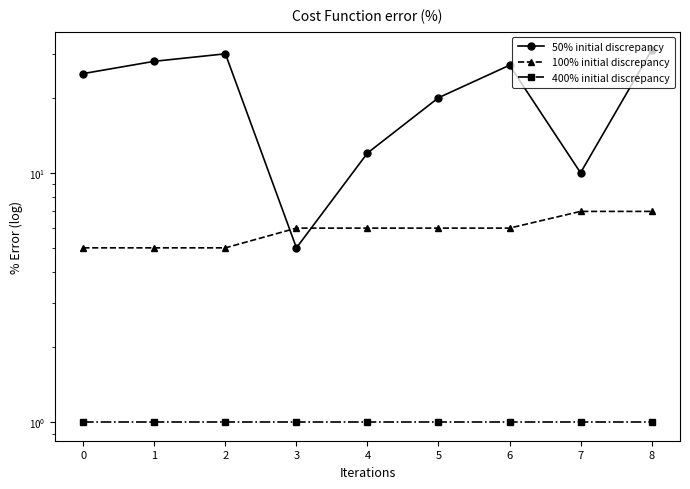

What is the spread (max minus min) of values at 8?

30